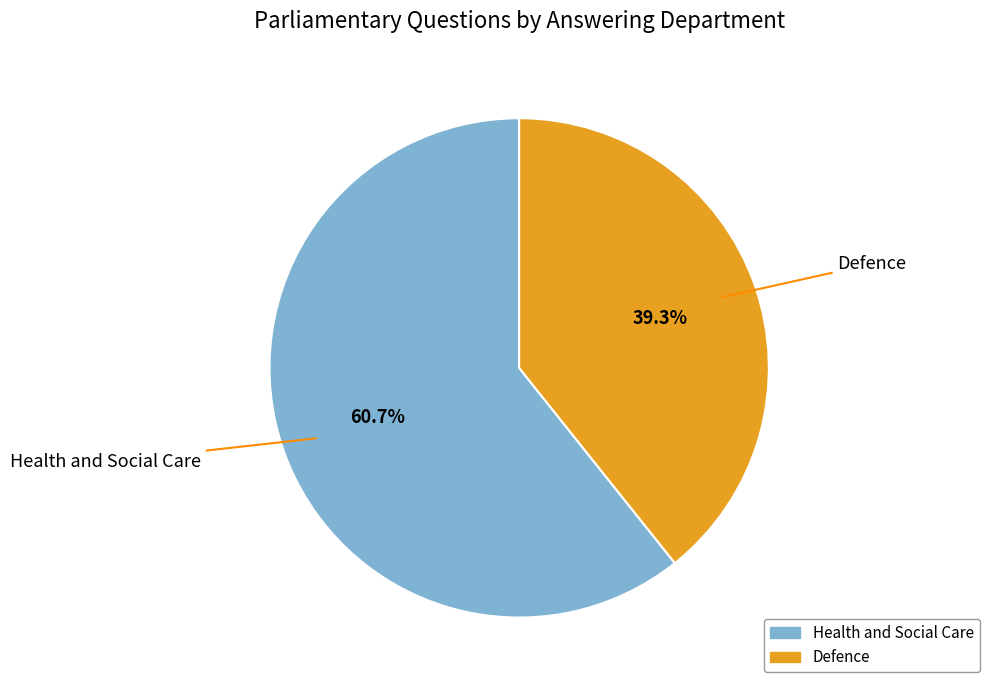

What is the largest slice in the pie chart?

Health and Social Care